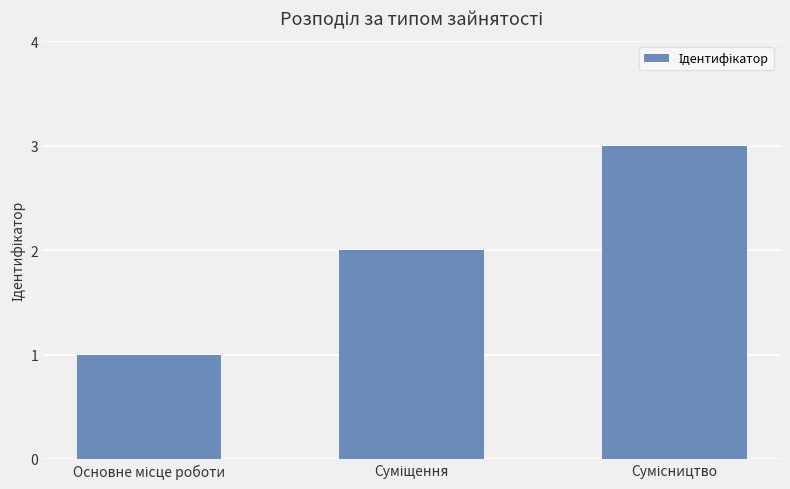

What is the sum of all values?

6